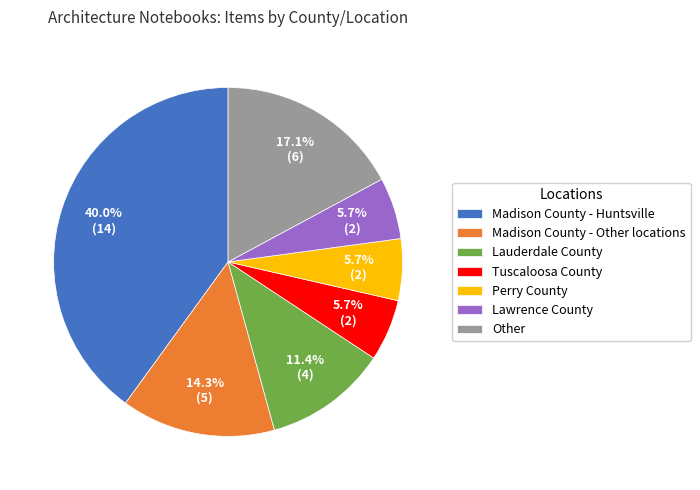

What is the ratio of the value at Tuscaloosa County to the value at Lawrence County?

1.0